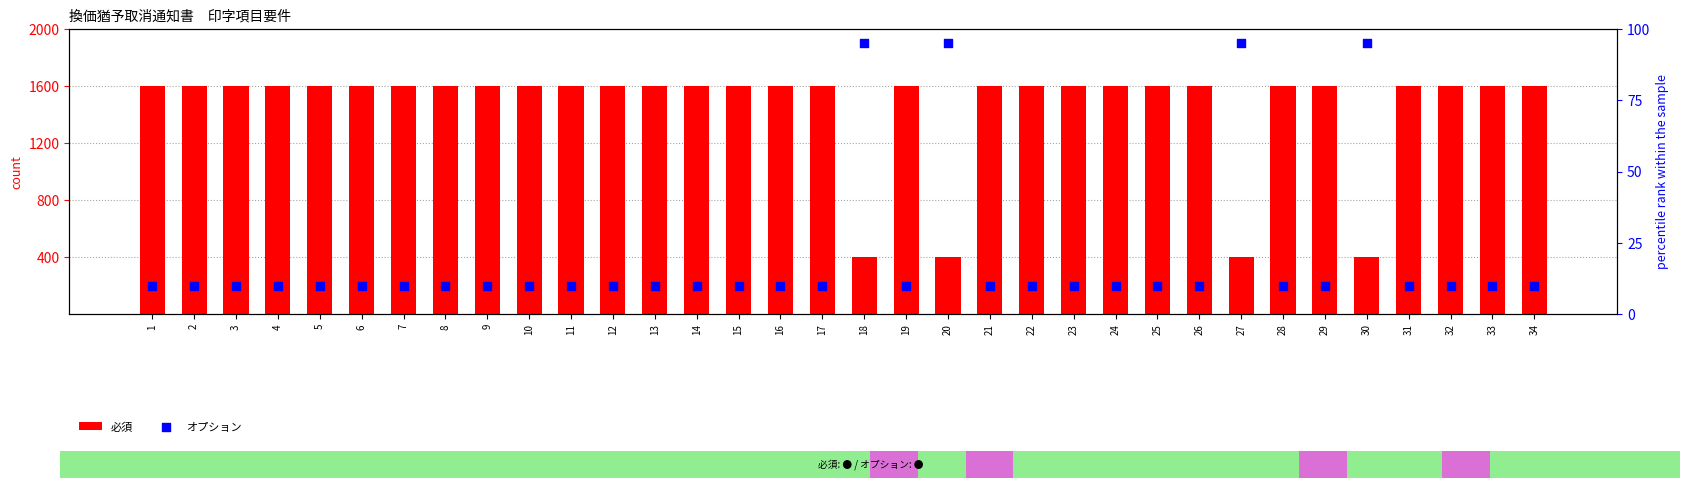

What is the total value across all series at 10?

1610